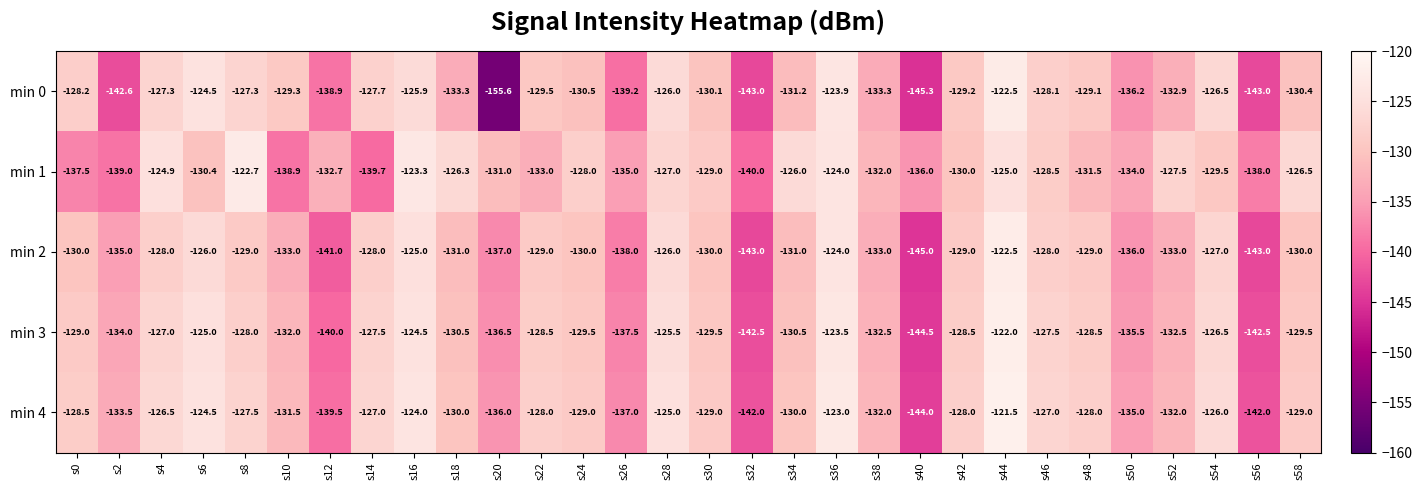

Which label corresponds to the smallest value in the chart?

s20